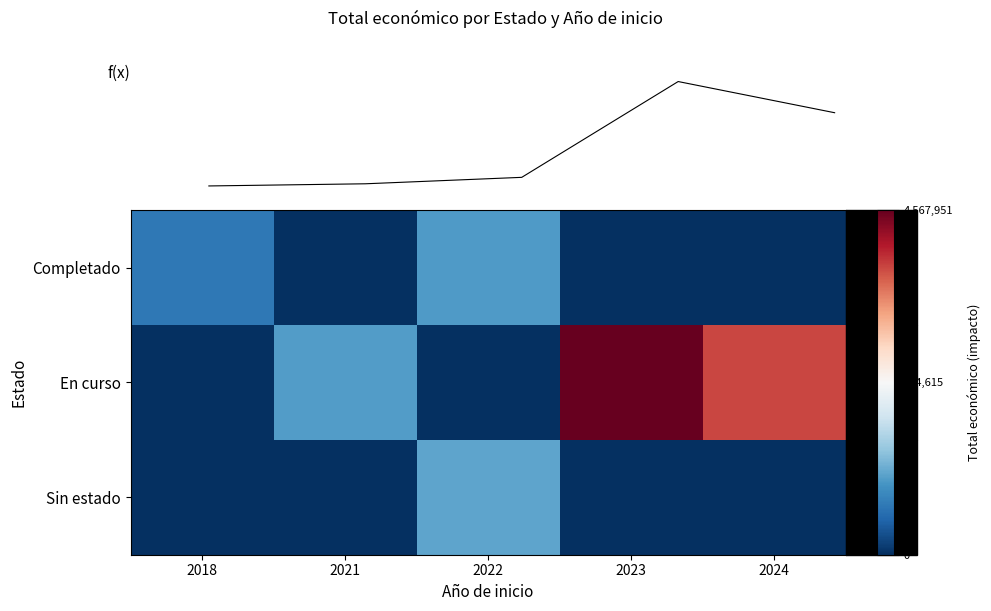

At how many categories does at least one series exceed 3248935?

2